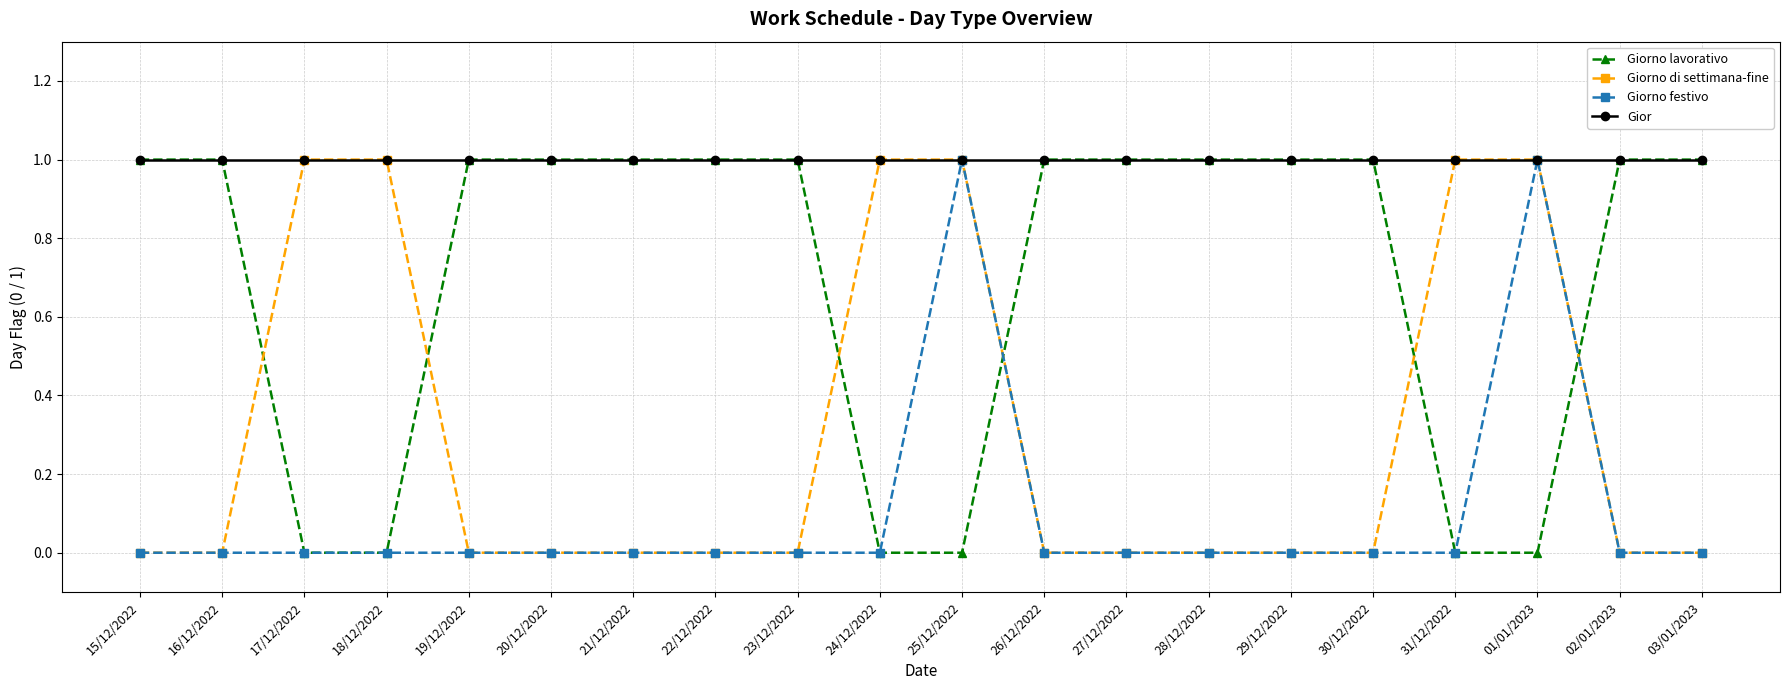

Rank the series by their average value, from highest to lowest.

Gior, Giorno lavorativo, Giorno di settimana-fine, Giorno festivo